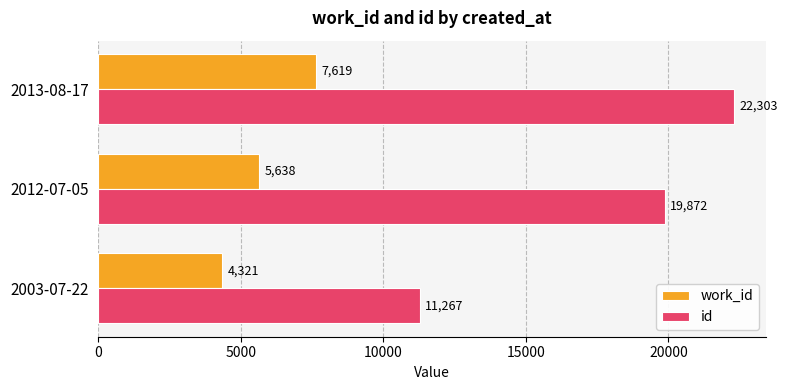

The value of id at 2012-07-05 is 26393. True or false?

False